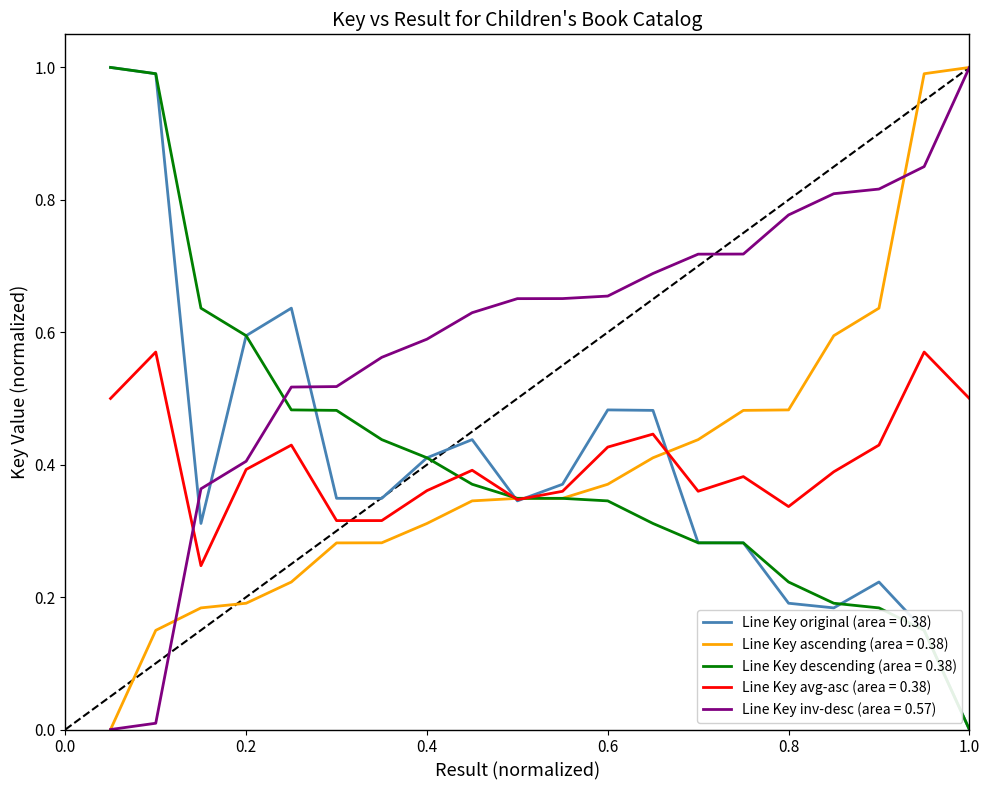

Count the number of categories in the chart.

20